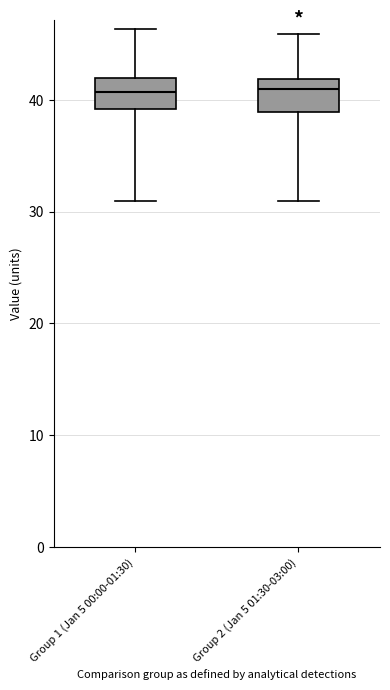

Where is the lower edge of the box for Group 1 (Jan 5 00:00-01:30) on the y-axis? The values are not printed on the chart, so give them approximately, as read against the axis.

39